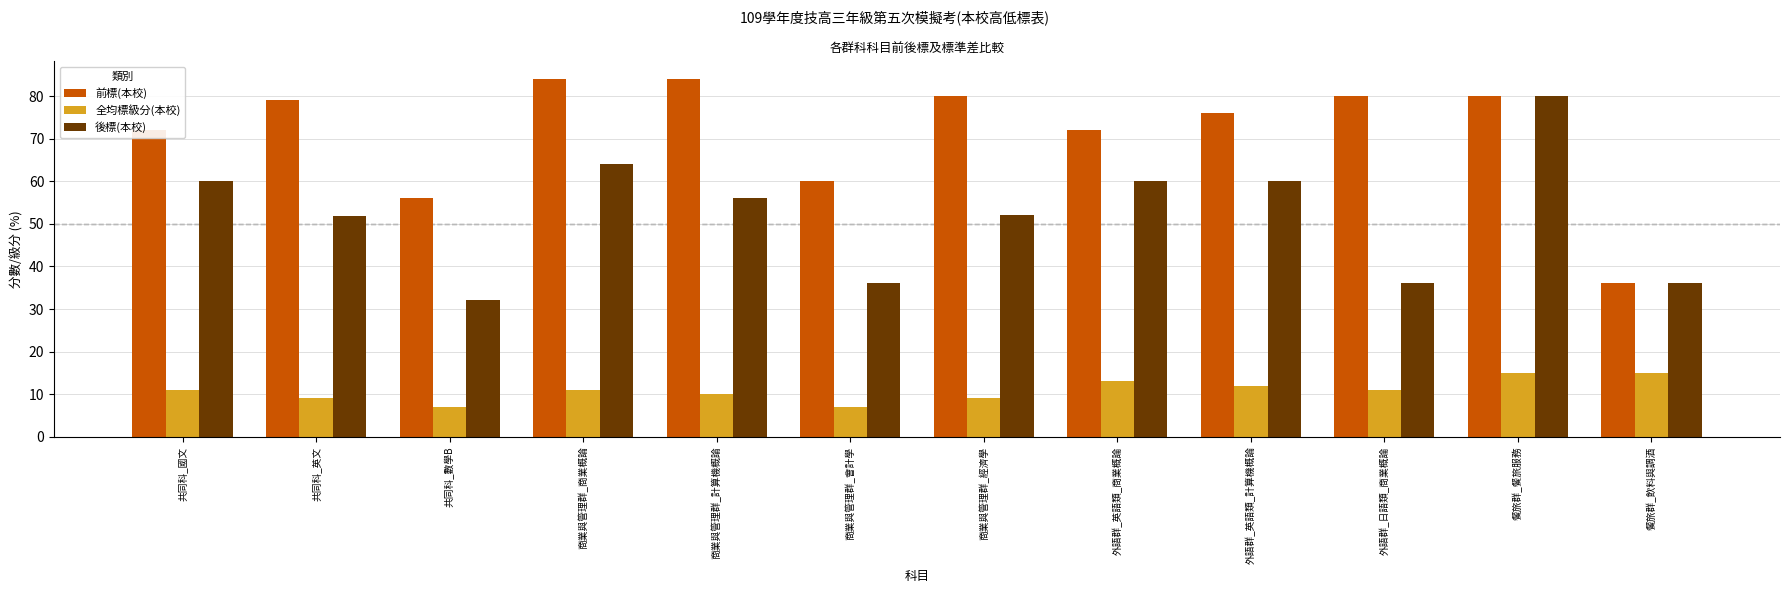

What position from the right is 共同科_數學B?

10